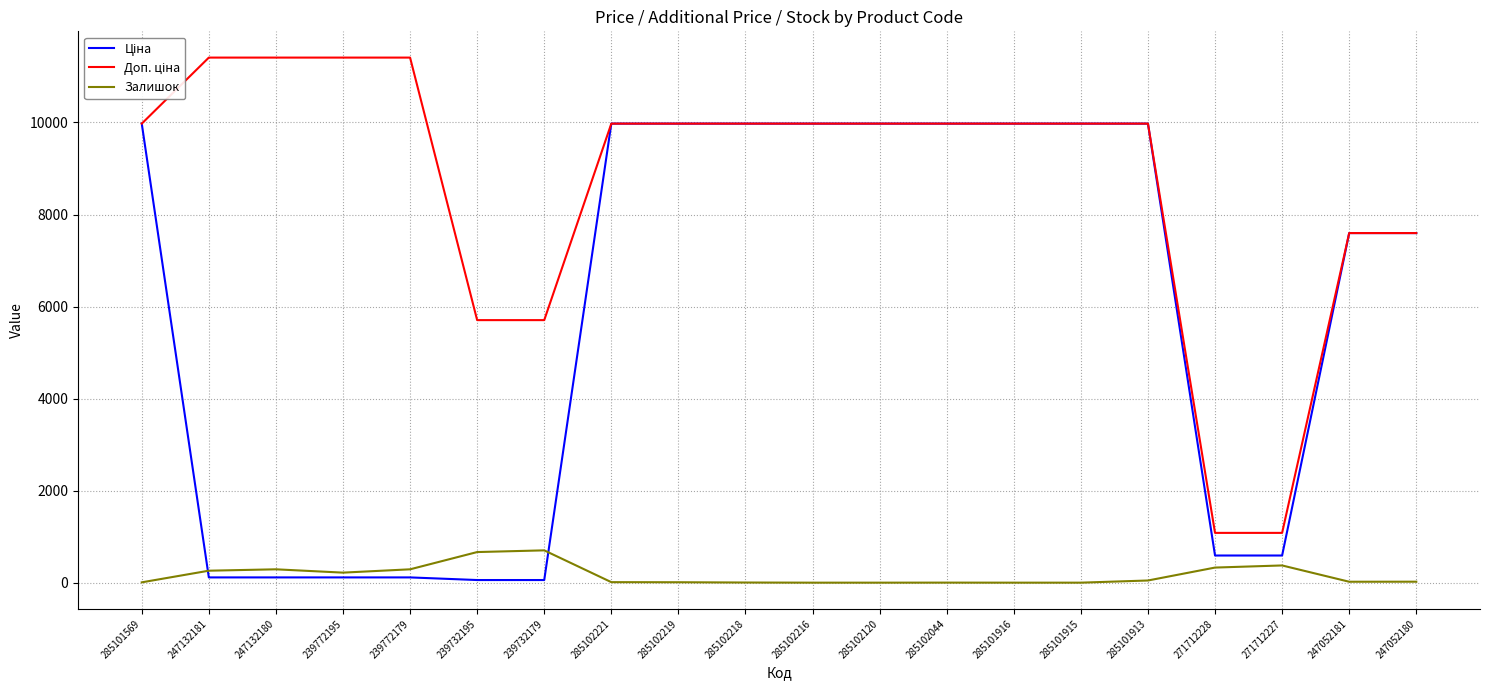

What is the greatest value displayed?

11410.0